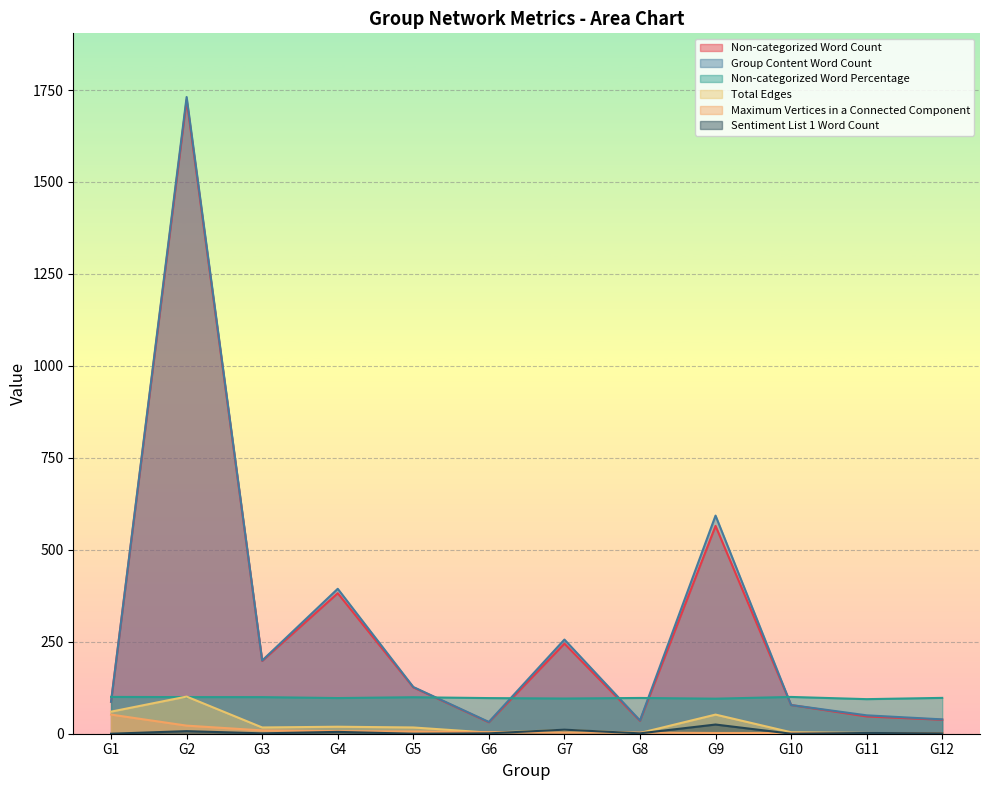

The value of Group Content Word Count at G8 is 36.0. True or false?

True